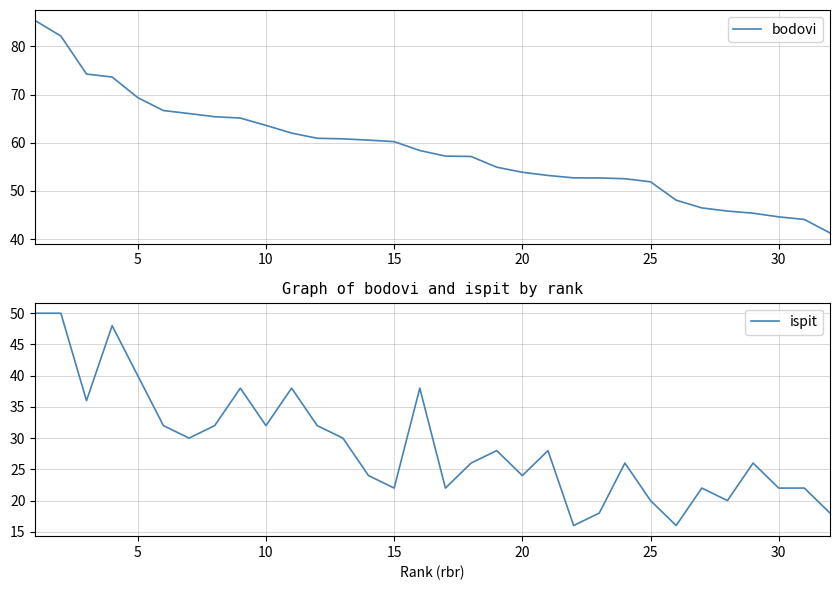

The value of bodovi at 25 is 51.9. True or false?

True